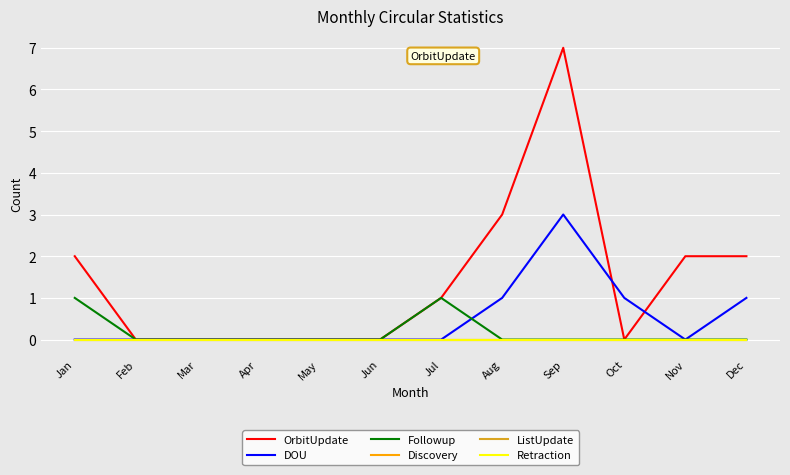

Between Jun and Jul, which is larger?

Jul